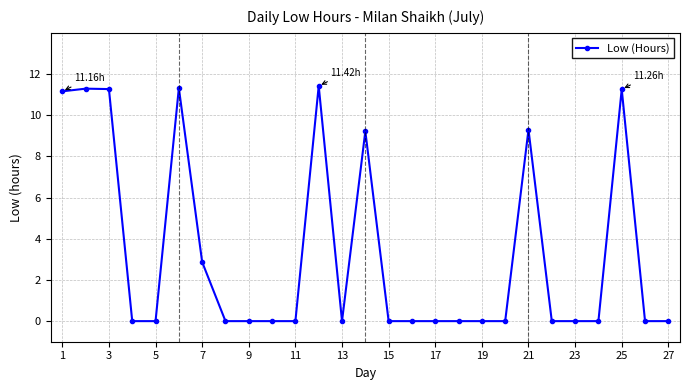

What is the greatest value displayed?

11.4